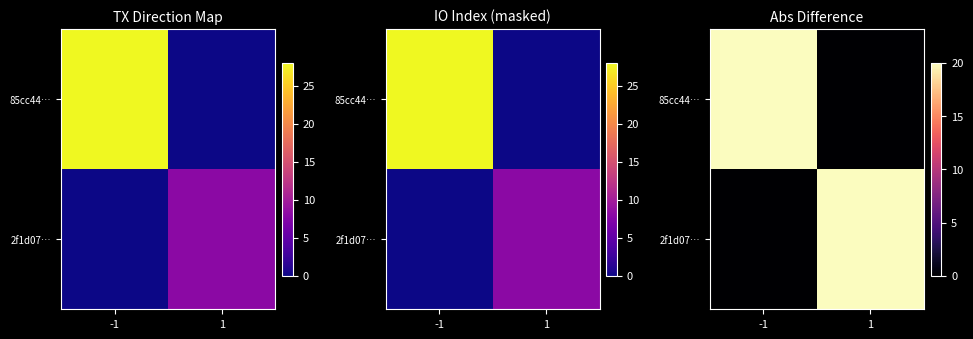

At -1, list the series in order from largest to smallest.

85cc44…, 2f1d07…